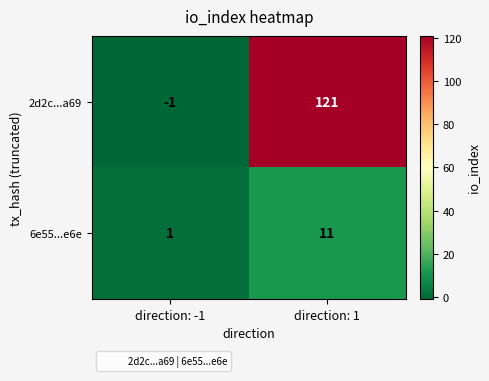

What is the sum of the 6e55...e6e values at direction: -1 and direction: 1?

12